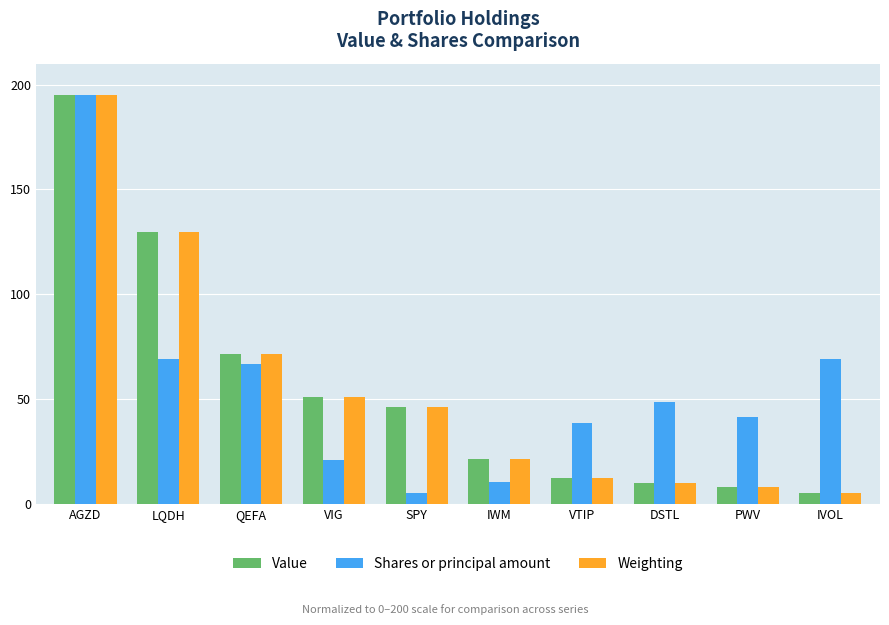

What is the average value of the Shares or principal amount series?

56.5